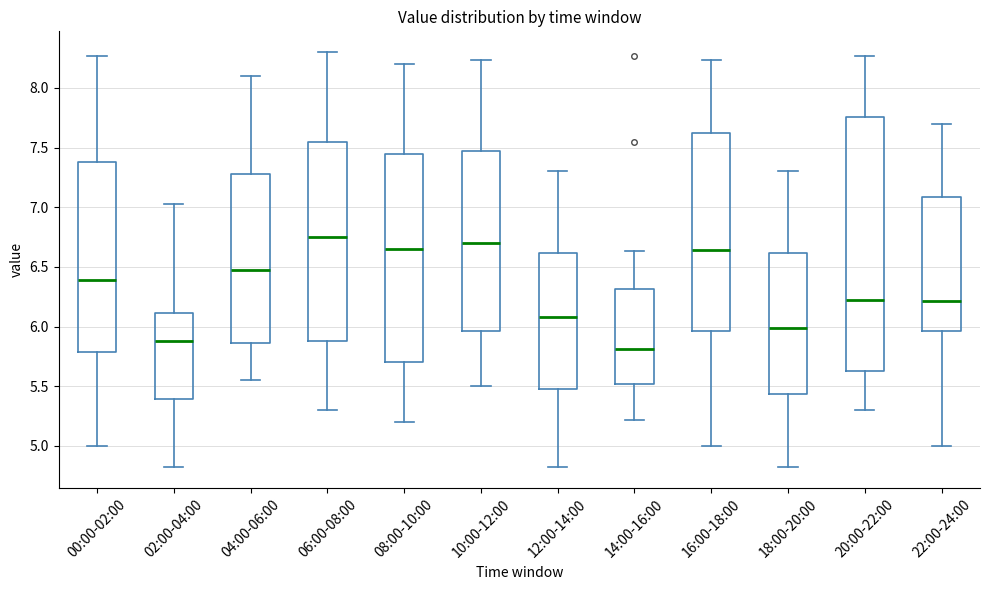

Comparing the boxes themselves (not the whiskers), which one is the tallest?

20:00-22:00